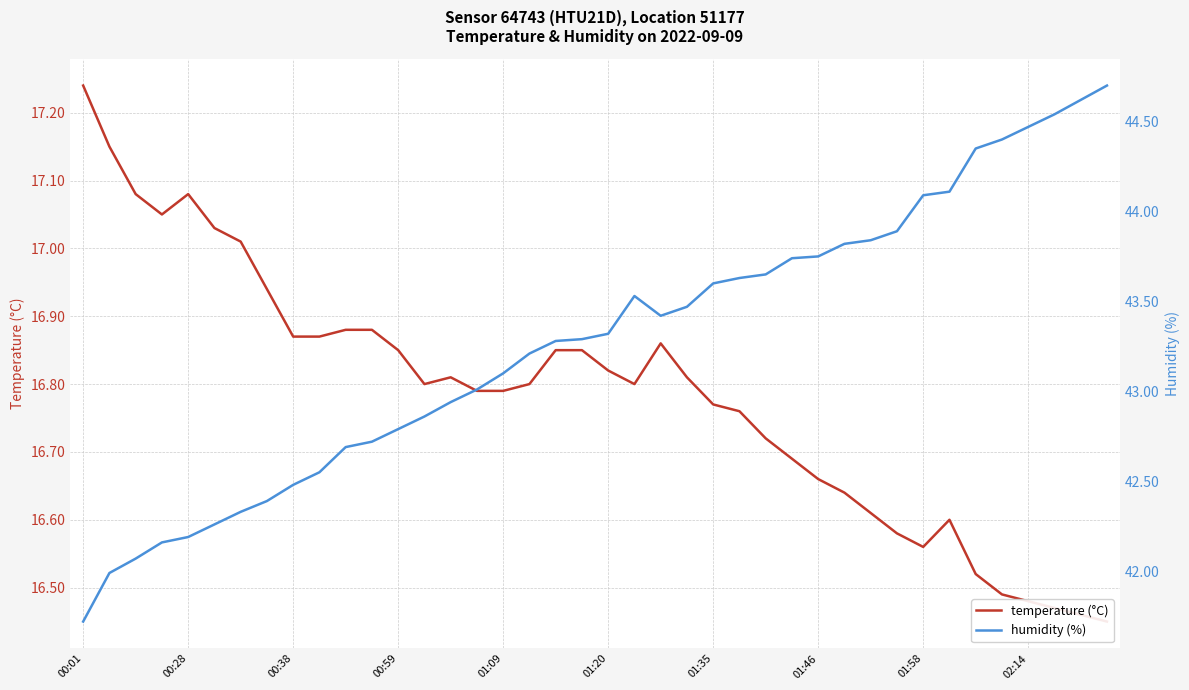

How many series are shown in this chart?

2